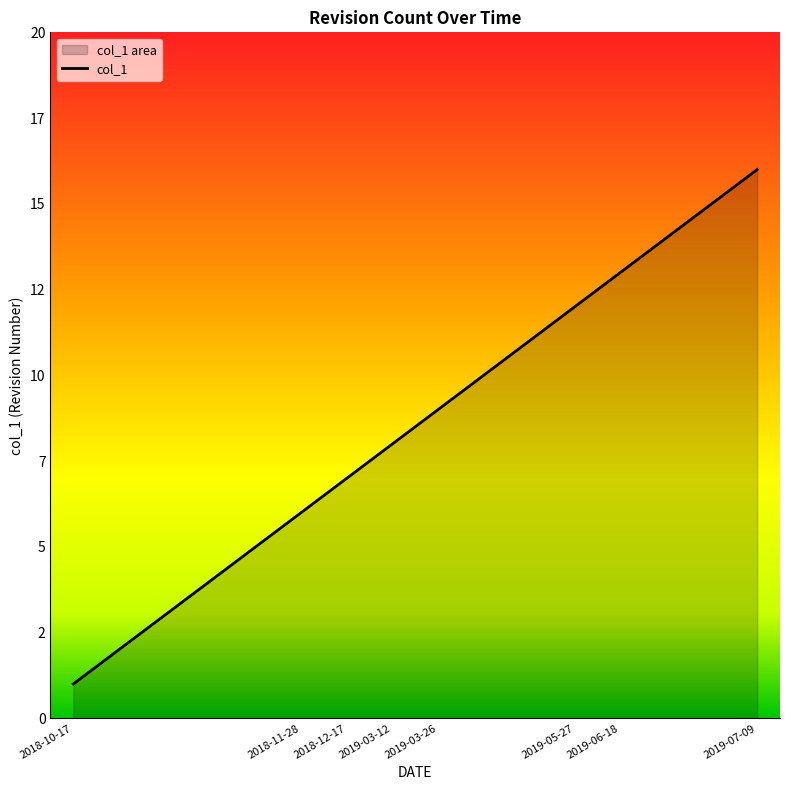

Reading right to left, list all the values displayed in this chart.

2019-07-09=16	2019-06-18=15	2019-06-18=14	2019-06-18=13	2019-05-27=12	2019-03-26=11	2019-03-26=10	2019-03-26=9	2019-03-12=8	2018-12-17=7	2018-11-28=6	2018-10-17=5	2018-10-17=4	2018-10-17=3	2018-10-17=2	2018-10-17=1